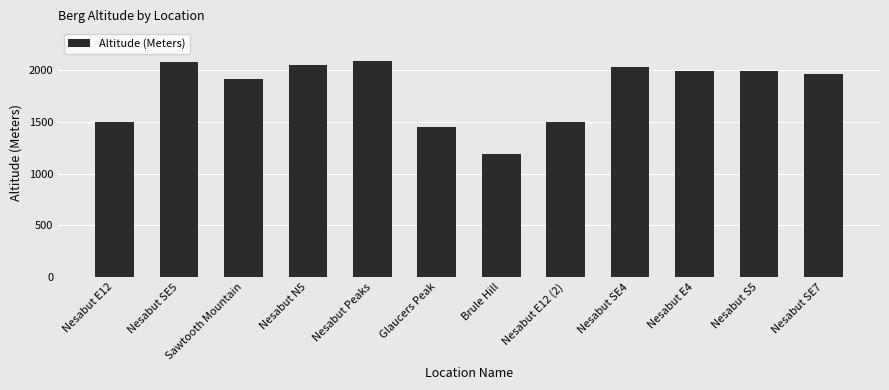

What position from the right is Nesabut N5?

9